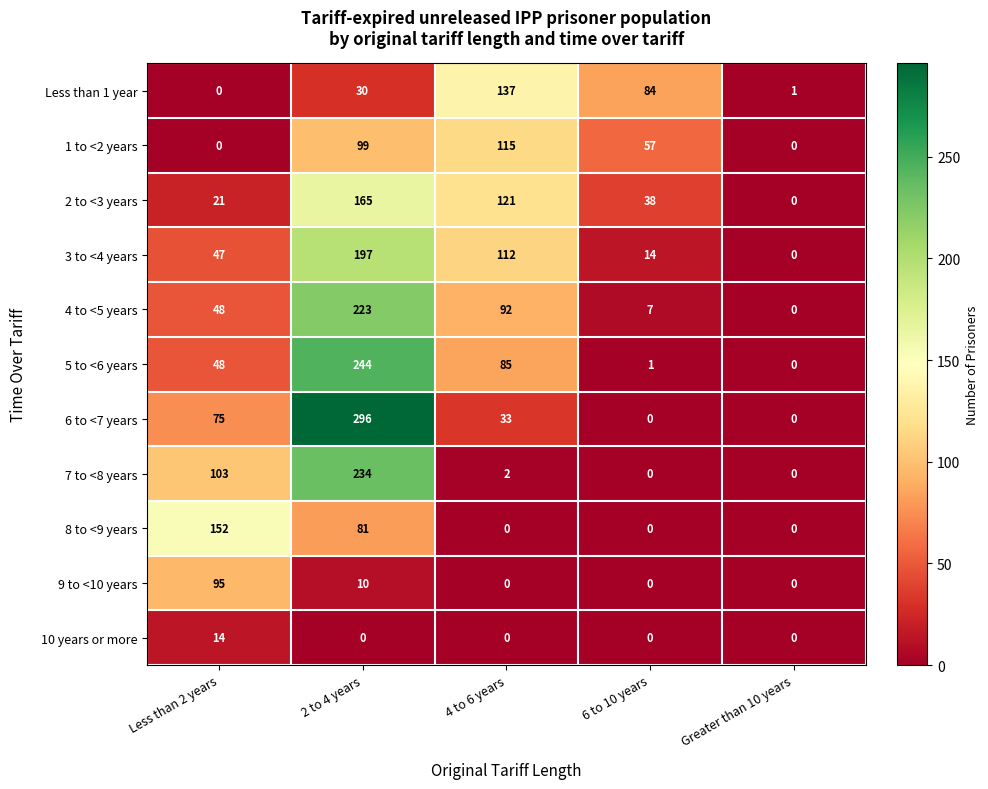

Which series changed the most between Less than 2 years and Greater than 10 years?

8 to <9 years